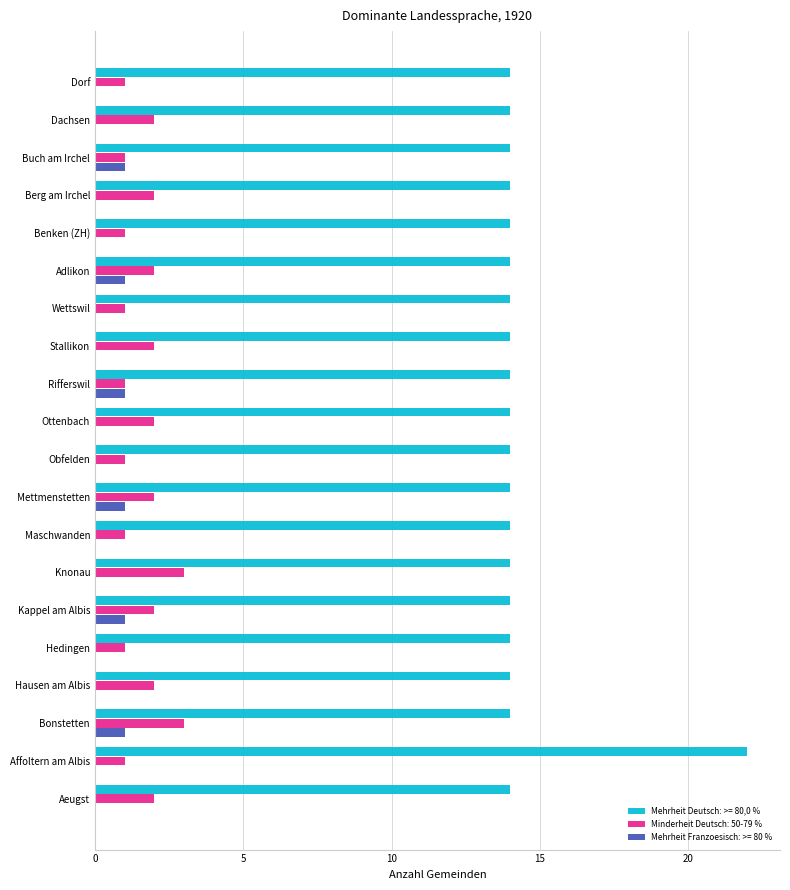

What is the sum of the Minderheit Deutsch: 50-79 % values at Knonau and Bonstetten?

6